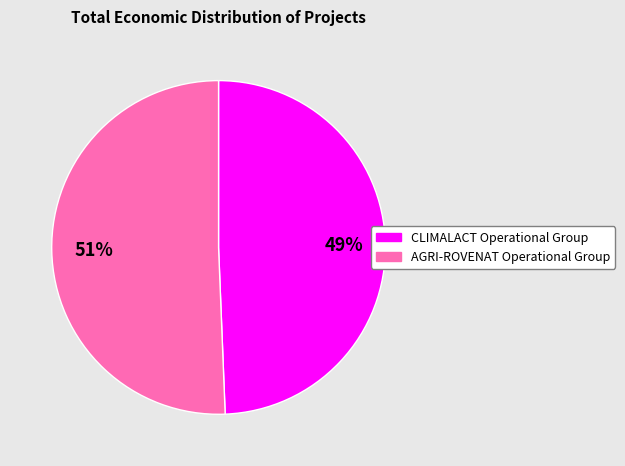

Which category has the biggest portion of the pie?

AGRI-ROVENAT Operational Group